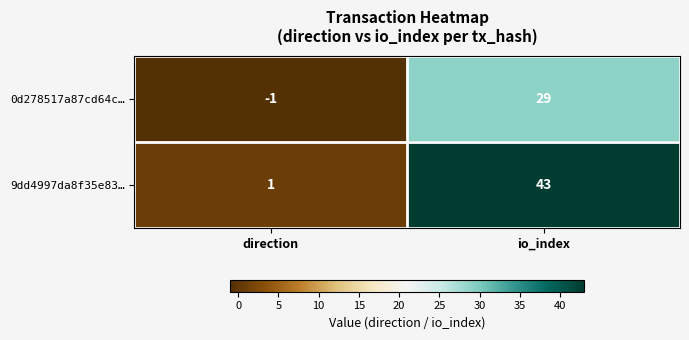

Rank the series by their maximum value, from highest to lowest.

9dd4997da8f35e83…, 0d278517a87cd64c…